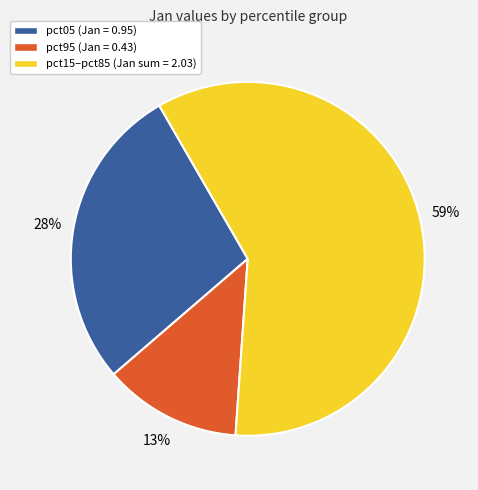

What percentage is the pct95 (Jan = 0.43) slice, to the nearest percent?

13%